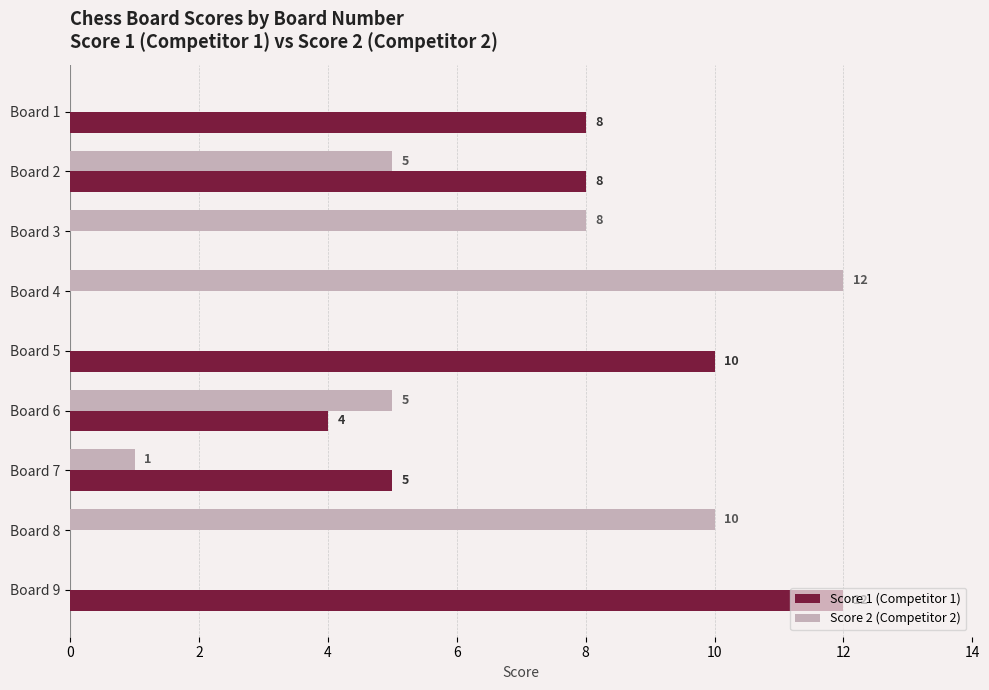

The Score 1 (Competitor 1) series shows 4 at Board 4. True or false?

False